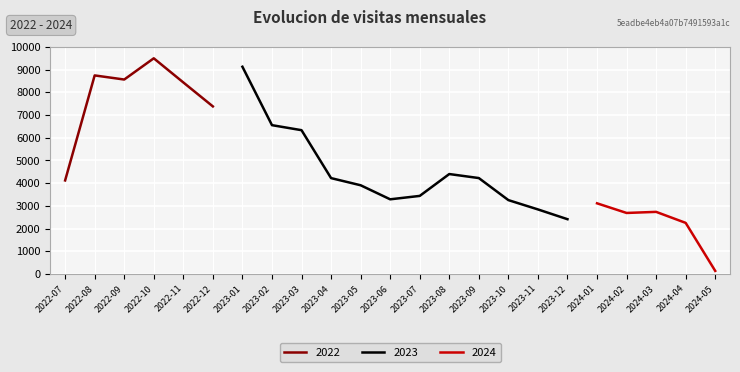

Reading left to right, extract all data points from this chart.

4121	8746	8565	9500	8437	7381	9128	6555	6334	4223	3908	3289	3439	4402	4225	3254	2844	2413	3113	2688	2736	2251	136